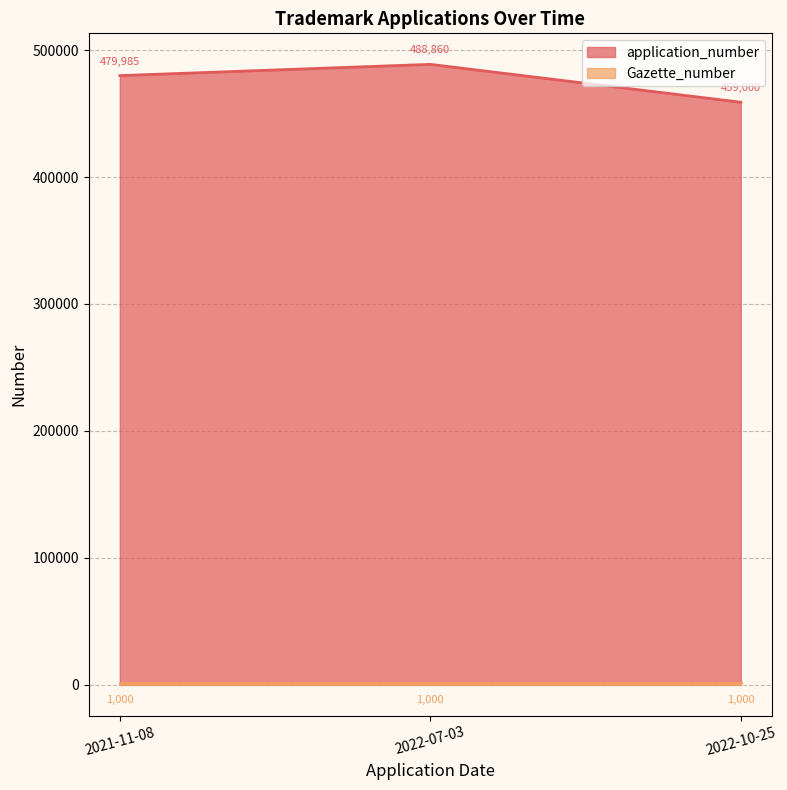

List the labels in order of value, smallest first.

2022-10-25, 2021-11-08, 2022-07-03